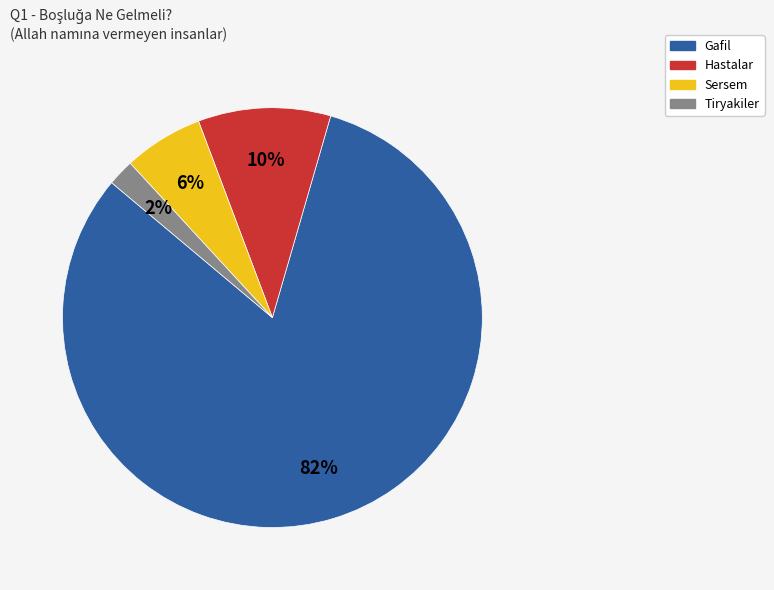

True or false: Sersem accounts for 6% of the total.

True